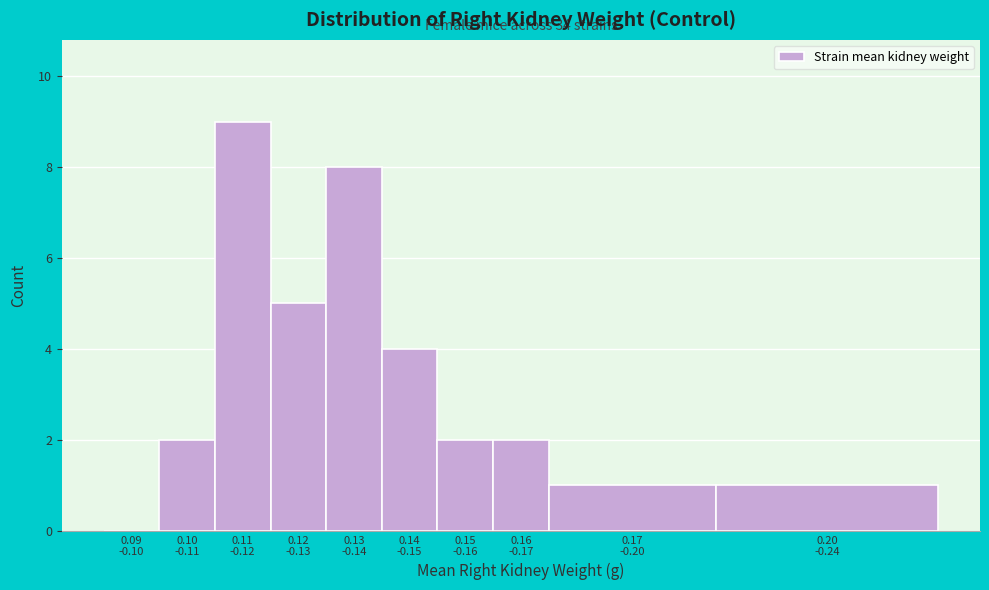

What is the sum of all values?

34